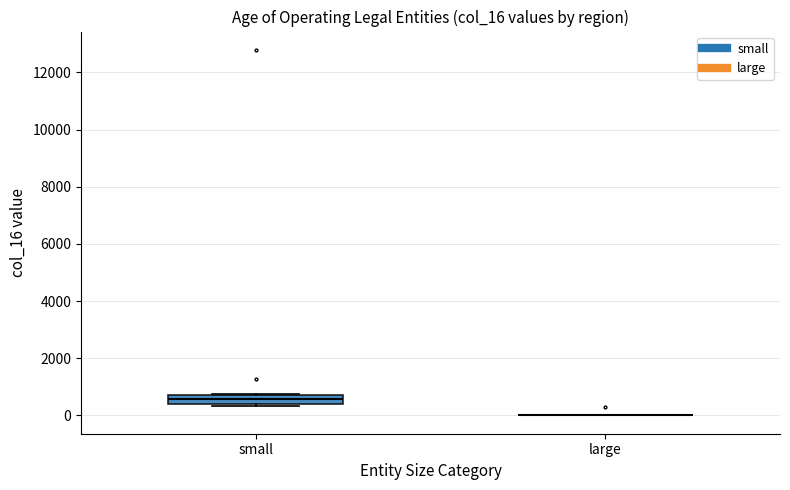

Reading left to right, read every box against the y-axis: the position of its median line, the range the box covers, and the ends of its whiskers. The values are not printed on the chart, so give them approximately, as read against the axis.

small: median 600, box 400 to 800, whiskers 400 (just below the box's lower edge) to 800
large: box collapsed to a line at 0, whiskers 0 to 0